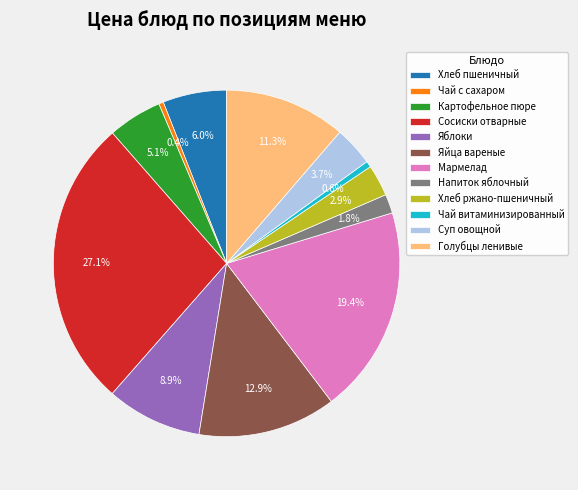

What portion of the pie excludes Хлеб ржано-пшеничный?

97.1%